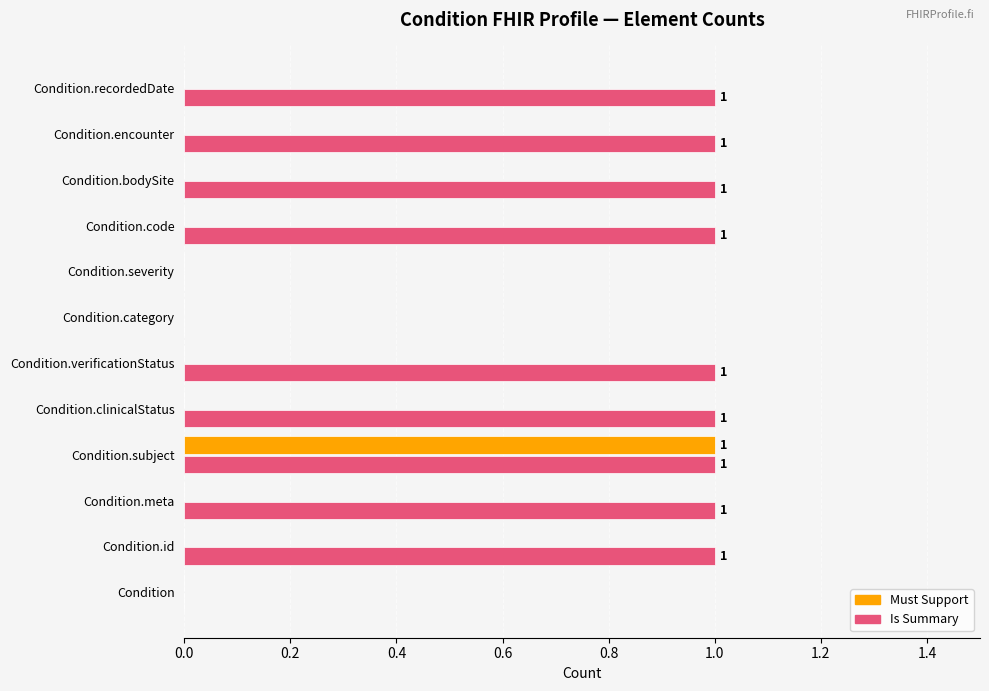

Is it true that Is Summary equals 0 at Condition.severity?

True